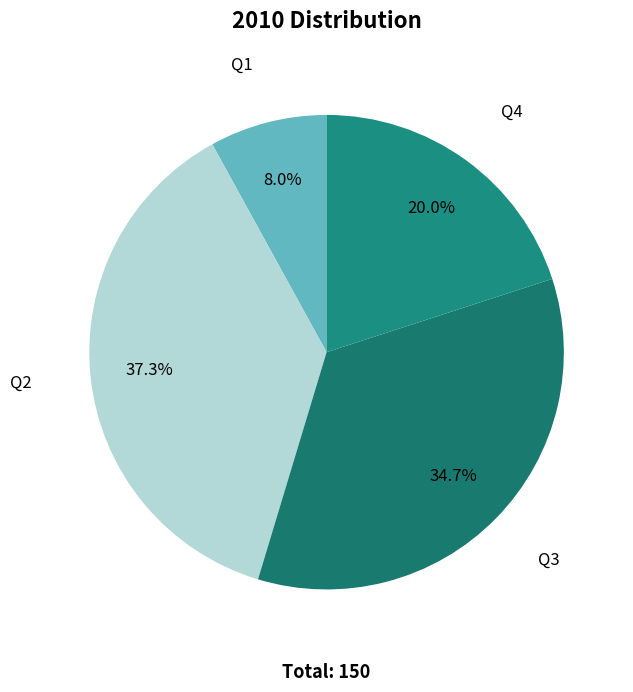

True or false: Q3 accounts for 40% of the total.

False